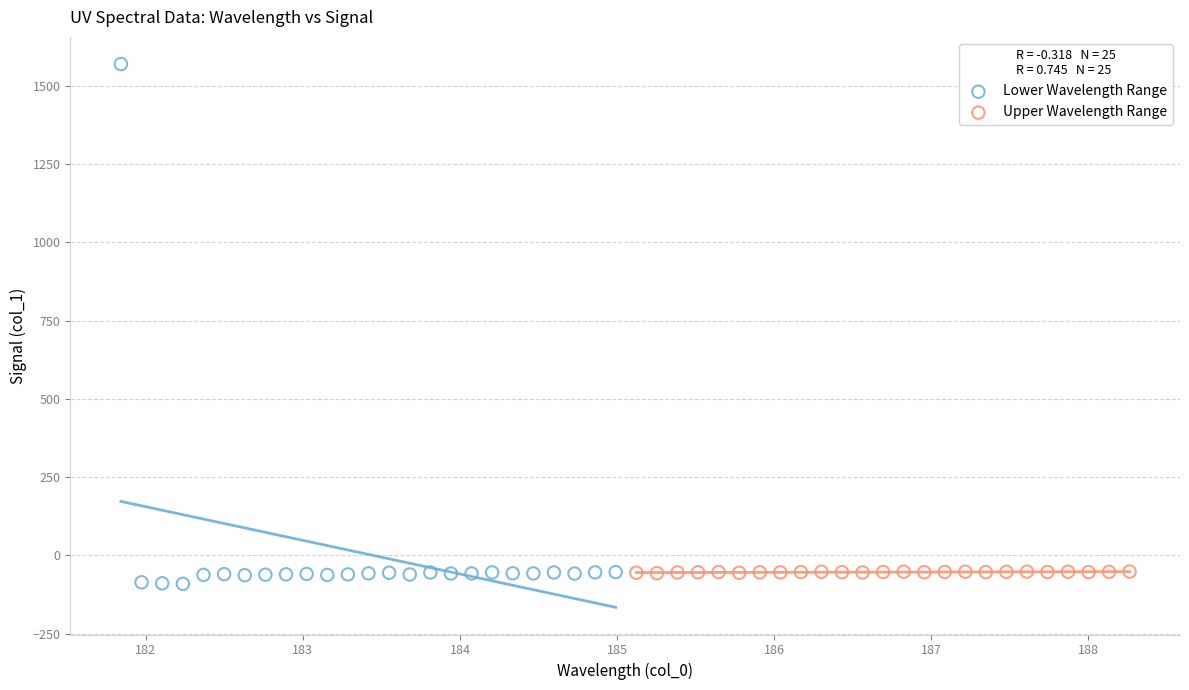

Which series reaches the maximum Y coordinate?

Lower Wavelength Range